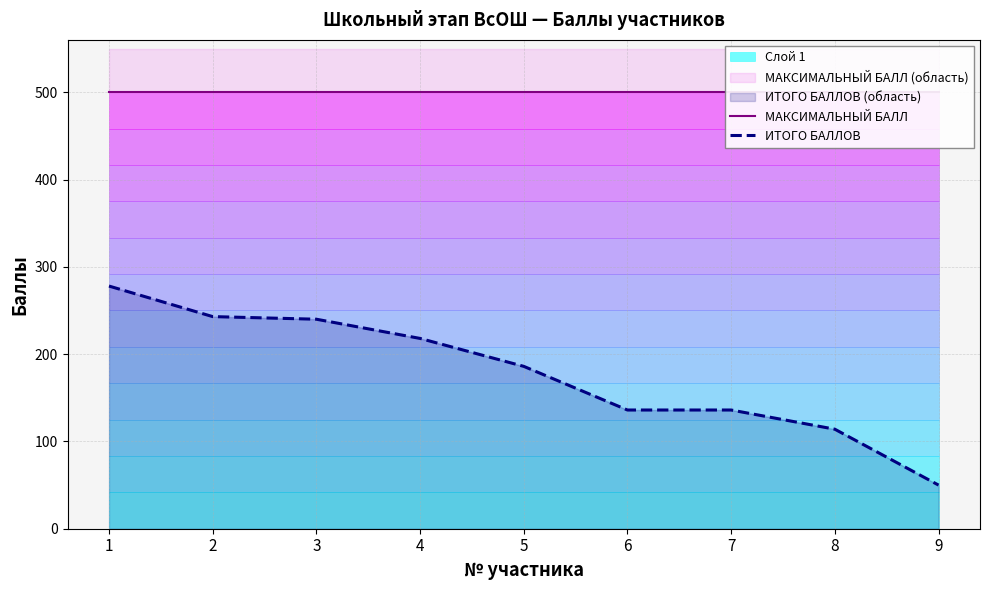

Between 5 and 9, which series saw the biggest shift?

ИТОГО БАЛЛОВ